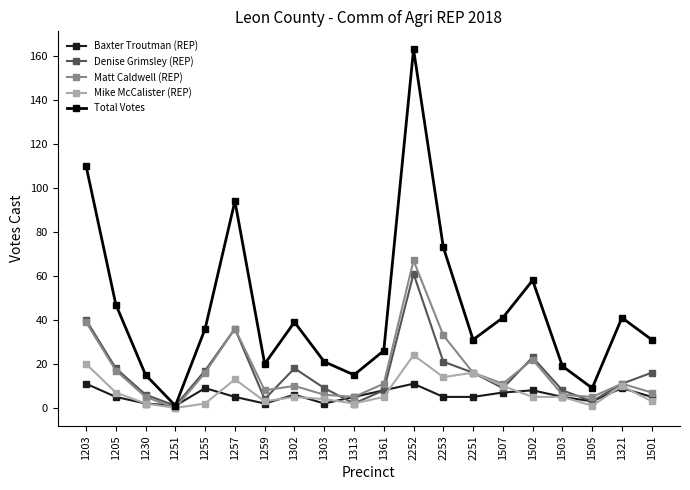

How many lines are shown in the chart?

5